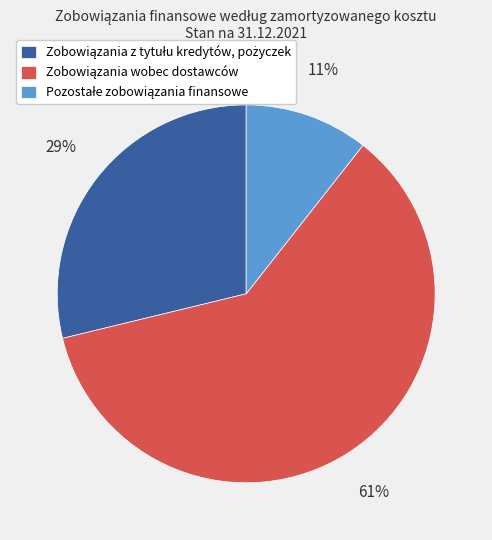

Does any single category account for the majority?

Yes